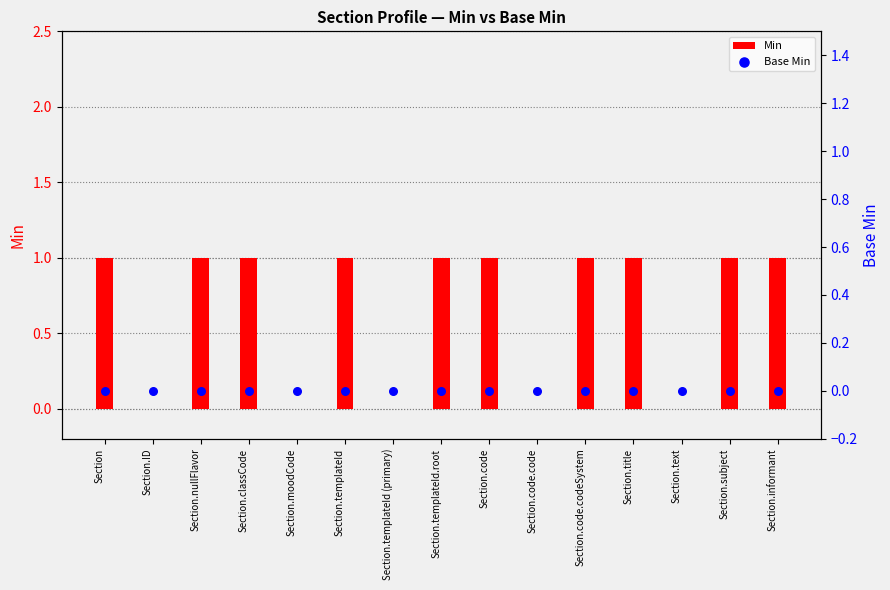

Which series contains the lowest Y value?

Min